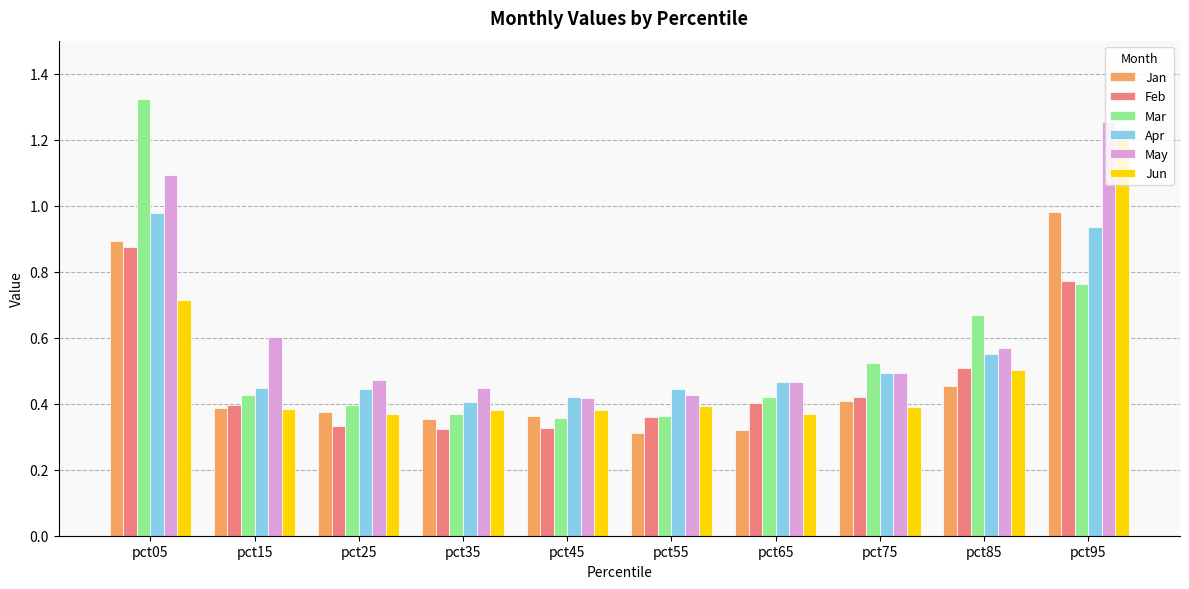

The Feb series shows 0.4 at pct65. True or false?

True